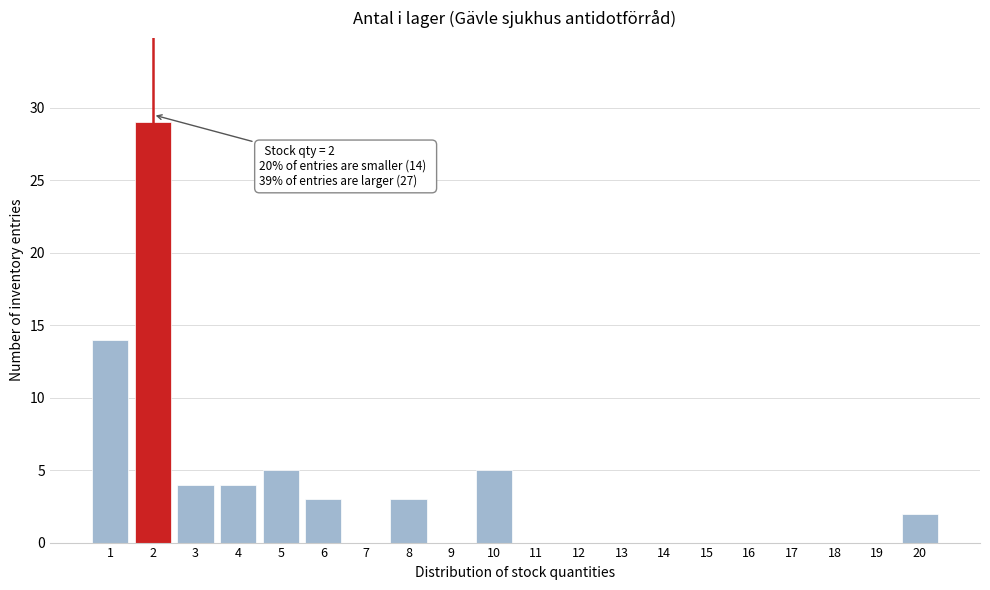

Reading left to right, what are all the values shown in this chart?

1=14	2=29	3=4	4=4	5=5	6=3	7=0	8=3	9=0	10=5	11=0	12=0	13=0	14=0	15=0	16=0	17=0	18=0	19=0	20=2